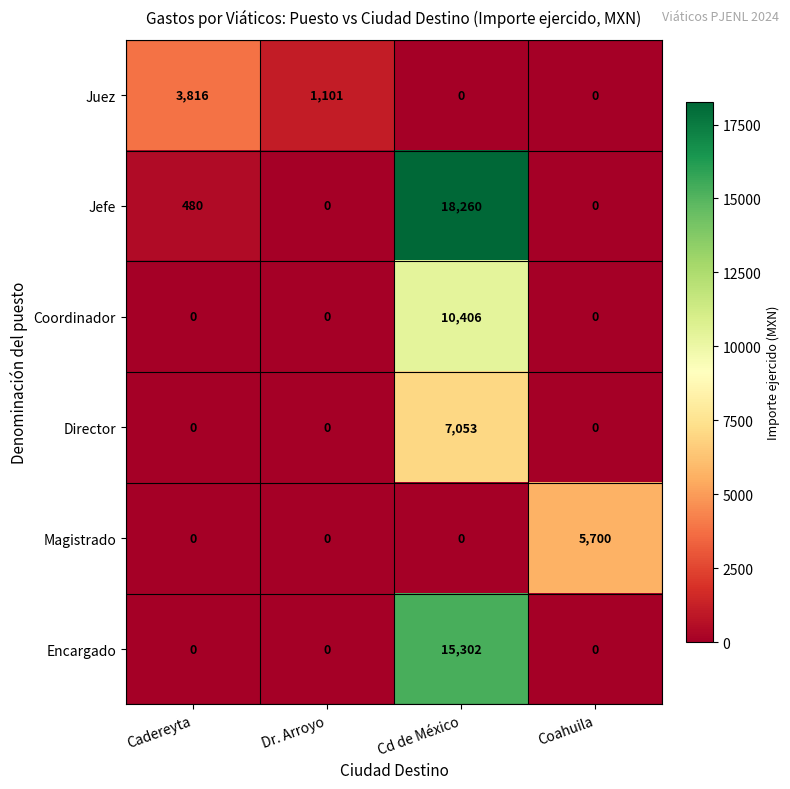

How many Encargado values are between 0 and 15302?

4